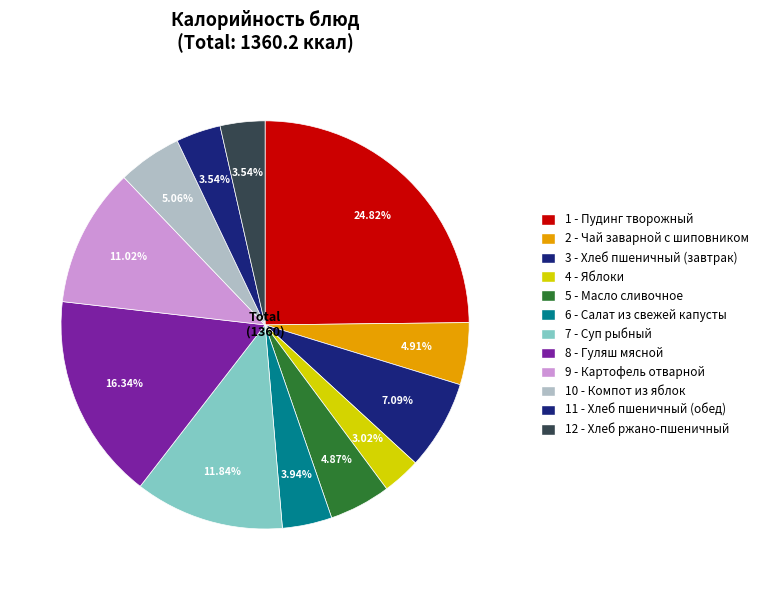

Which slice is the largest?

Пудинг творожный